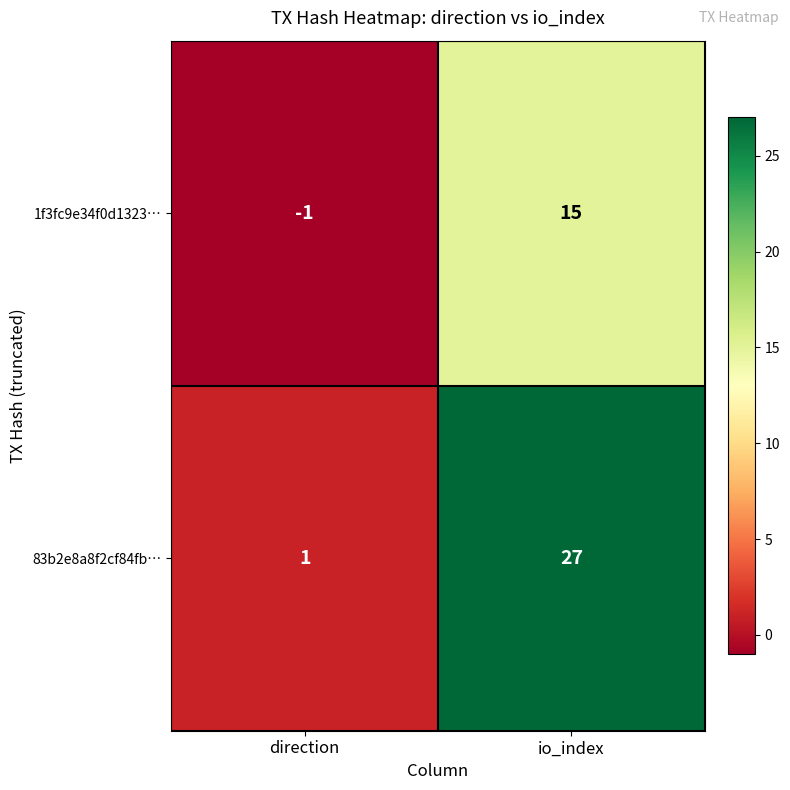

What is the smallest value displayed?

-1